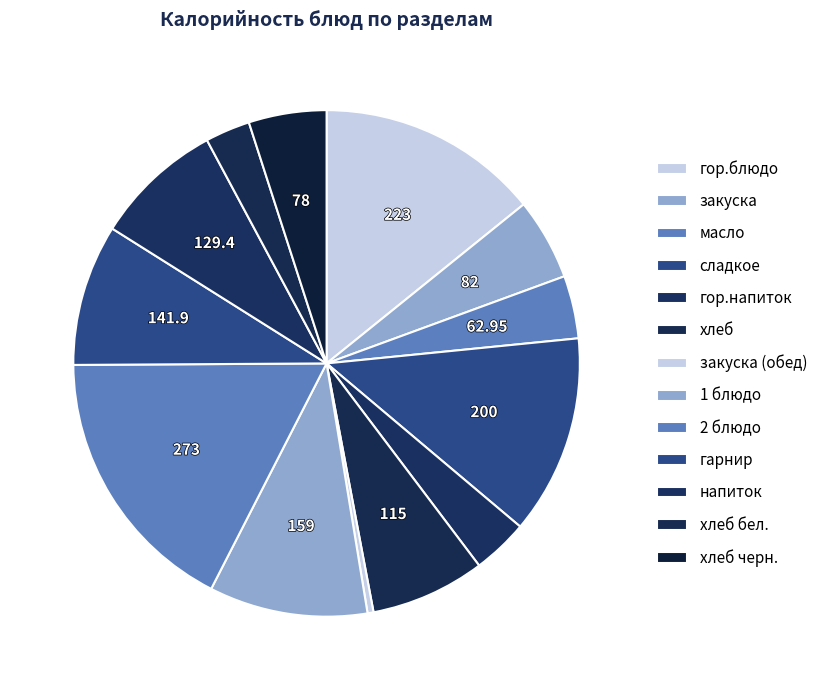

Is there any slice that represents more than half of the pie?

No